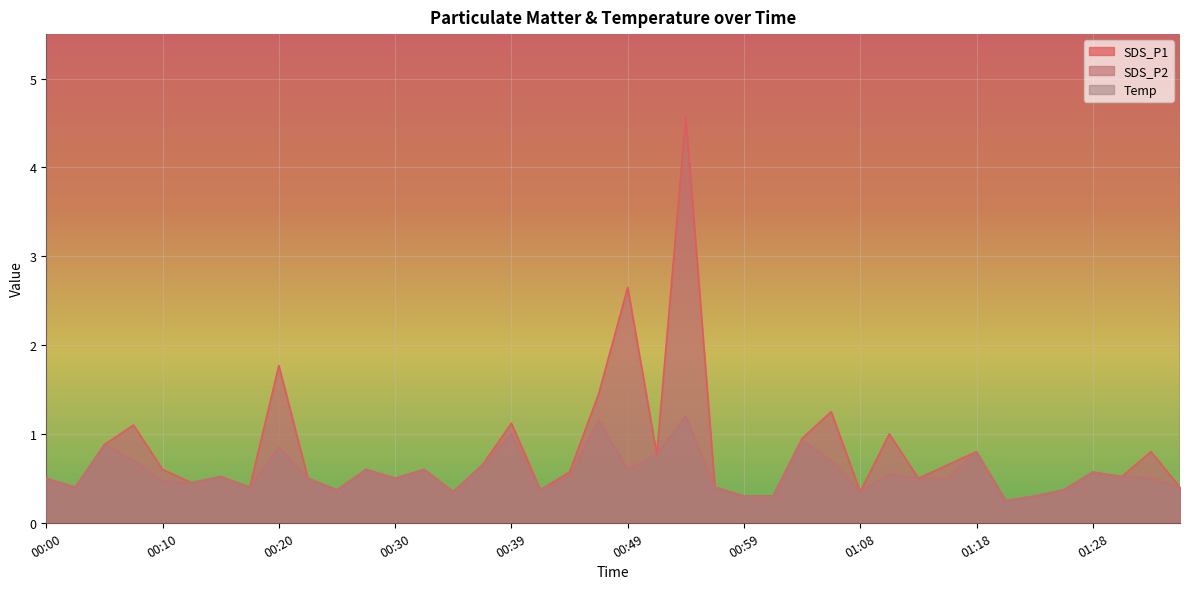

True or false: SDS_P1 and Temp cross at least once.

False